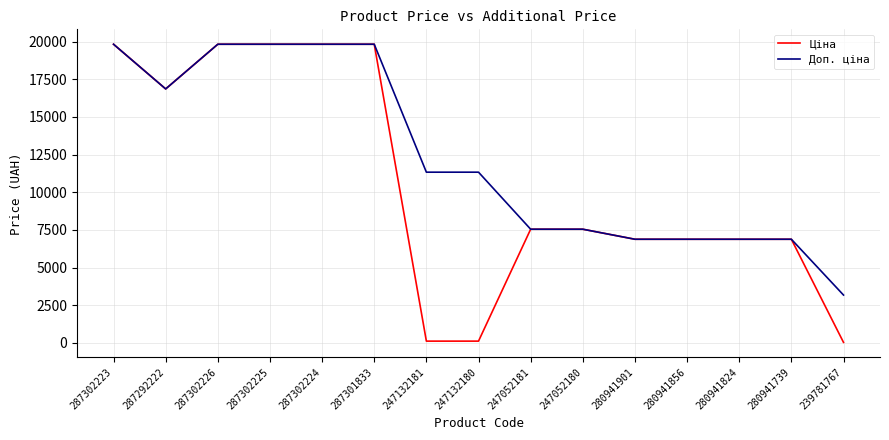

The Ціна series shows 33214.9 at 287302224. True or false?

False